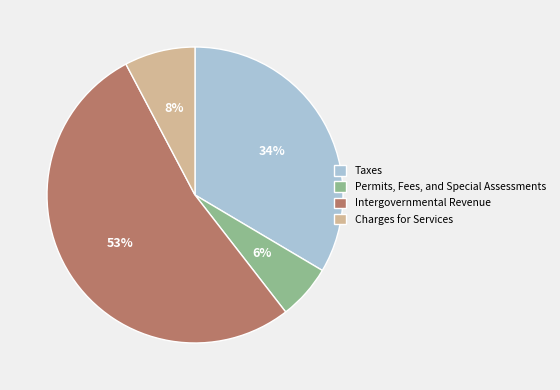

Which category has the smallest portion of the pie?

Permits, Fees, and Special Assessments